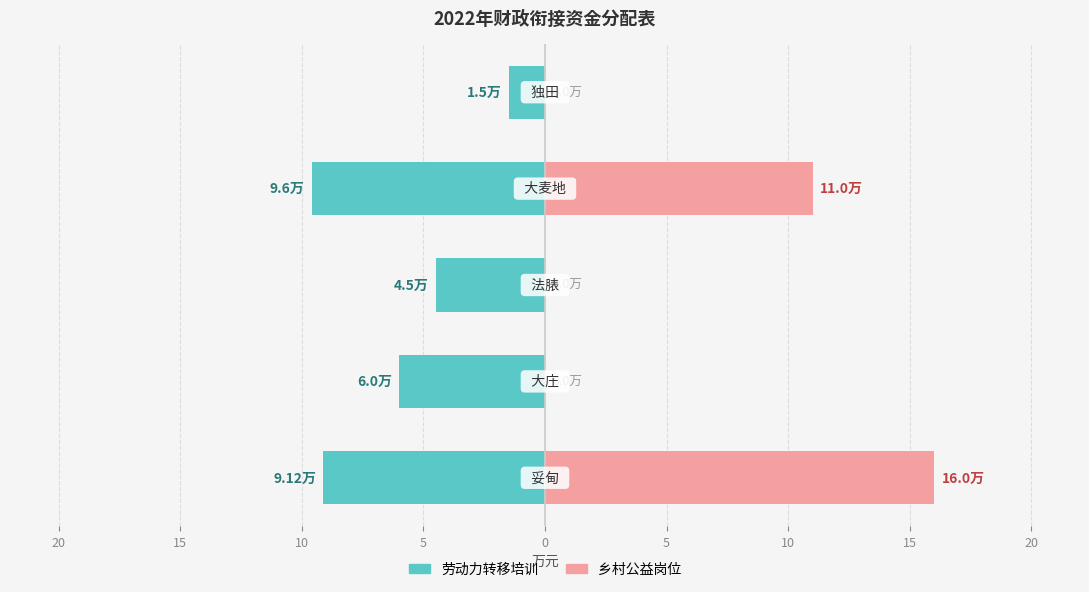

At 5, list the series in order from smallest to largest.

劳动力转移培训, 乡村公益岗位